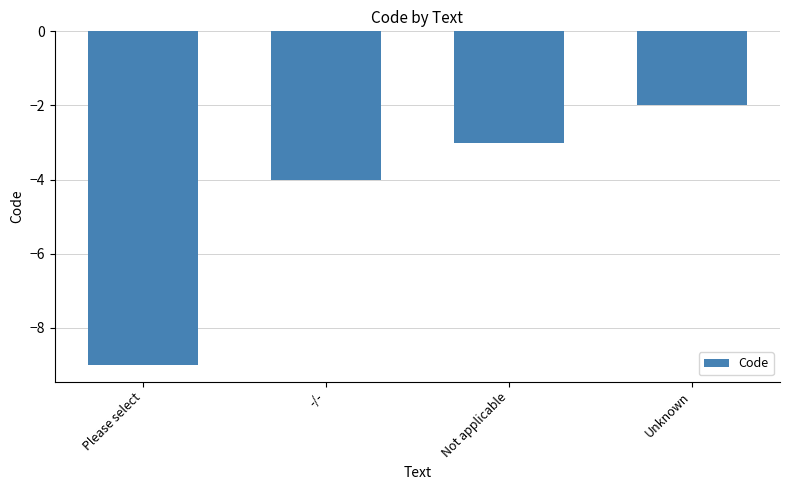

Where does the data first go above -3?

Unknown